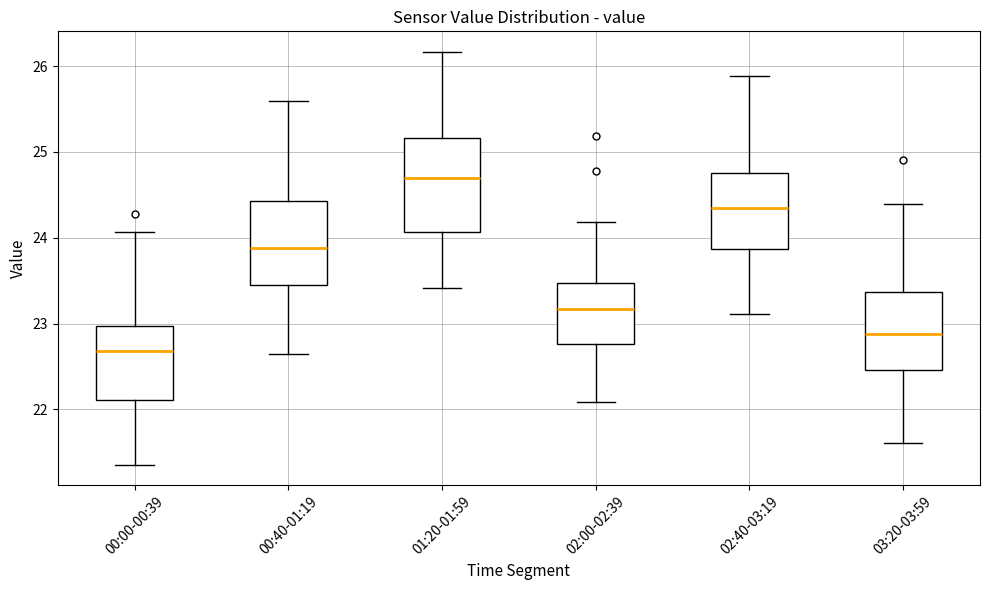

Reading left to right, read every box against the y-axis: the position of its median line, the range the box covers, and the ends of its whiskers. The values are not printed on the chart, so give them approximately, as read against the axis.

00:00-00:39: median 22.7, box 22.1 to 23.0, whiskers 21.4 to 24.1
00:40-01:19: median 23.9, box 23.5 to 24.4, whiskers 22.6 to 25.6
01:20-01:59: median 24.7, box 24.1 to 25.2, whiskers 23.4 to 26.2
02:00-02:39: median 23.2, box 22.8 to 23.5, whiskers 22.1 to 24.2
02:40-03:19: median 24.4, box 23.9 to 24.7, whiskers 23.1 to 25.9
03:20-03:59: median 22.9, box 22.5 to 23.4, whiskers 21.6 to 24.4